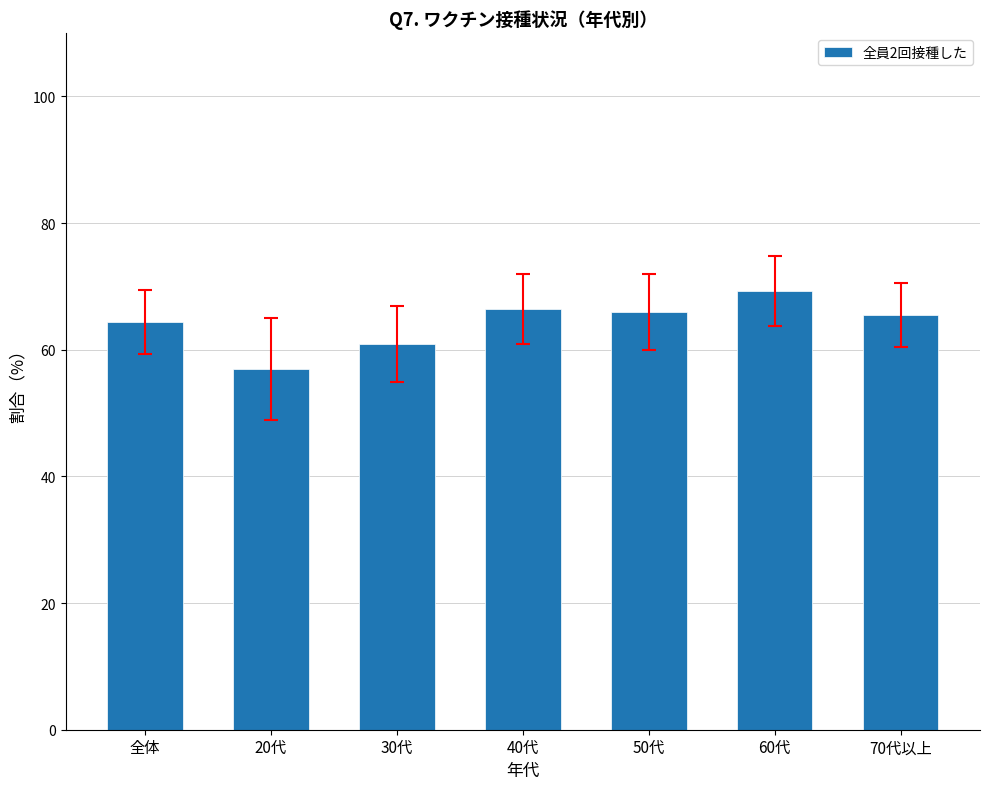

What is the average value?

64.2